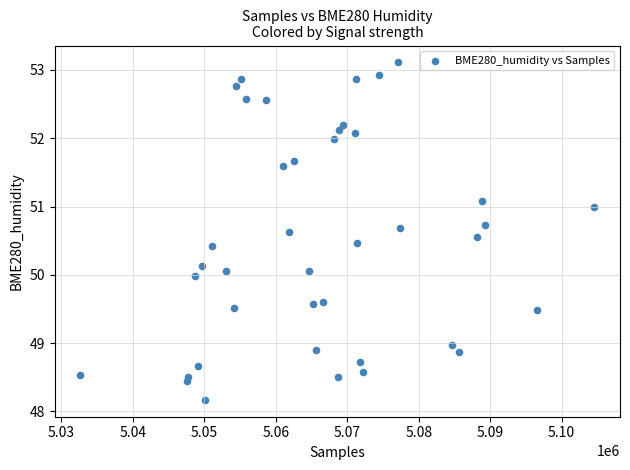

What is the range of X values (max minus min)?

71913.0